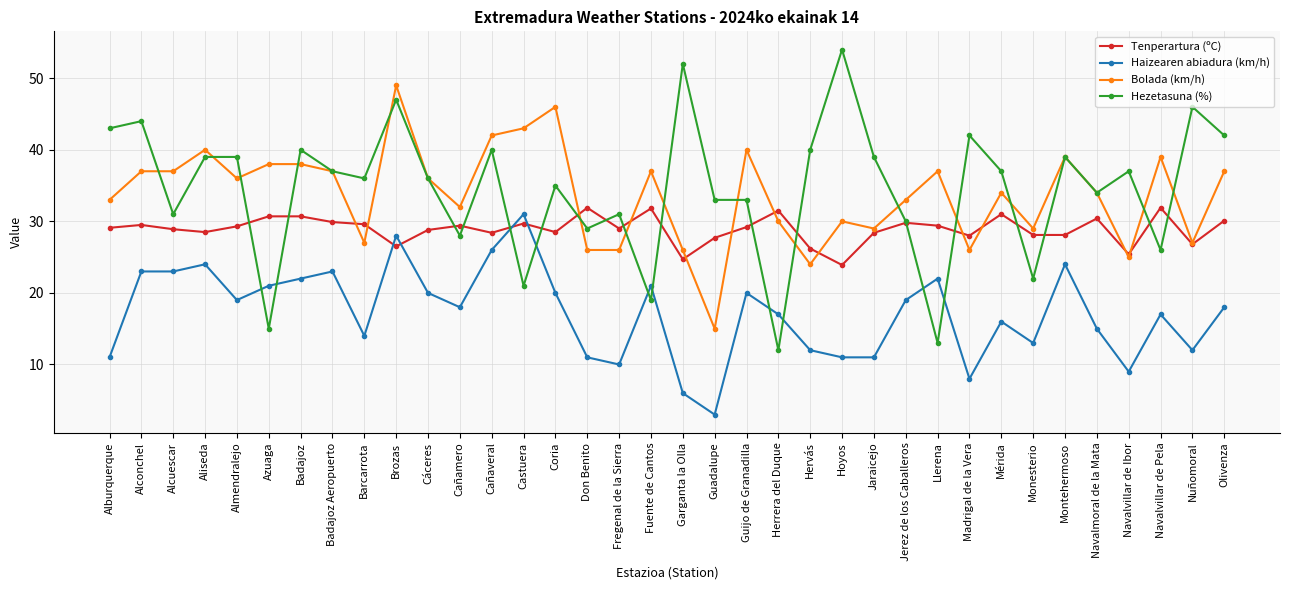

What are all the series names shown in the legend?

Tenperartura (ºC), Haizearen abiadura (km/h), Bolada (km/h), Hezetasuna (%)